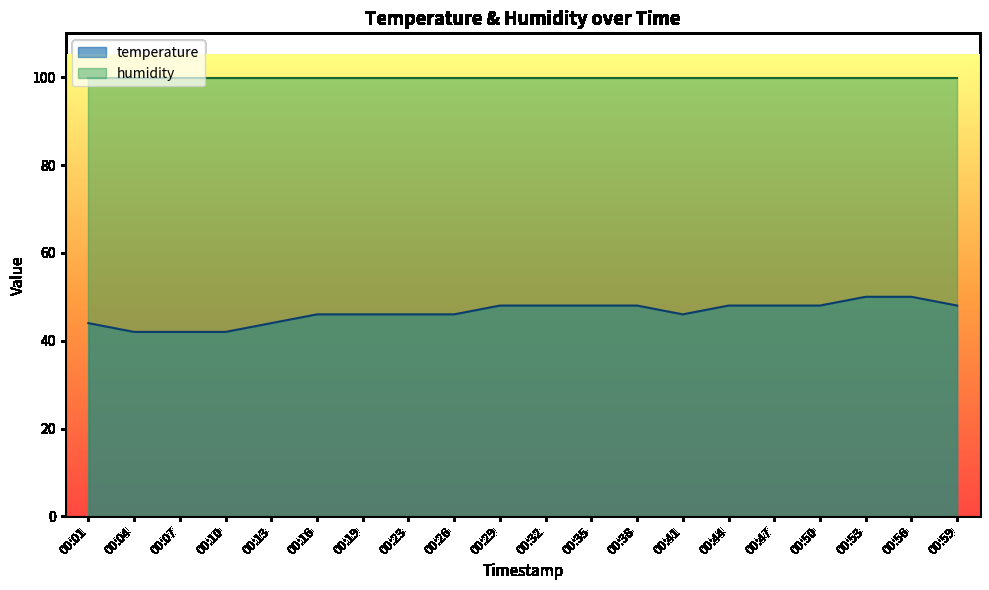

List the labels in order of value, largest first.

00:53, 00:56, 00:29, 00:32, 00:35, 00:38, 00:44, 00:47, 00:50, 00:59, 00:16, 00:19, 00:23, 00:26, 00:41, 00:01, 00:13, 00:04, 00:07, 00:10